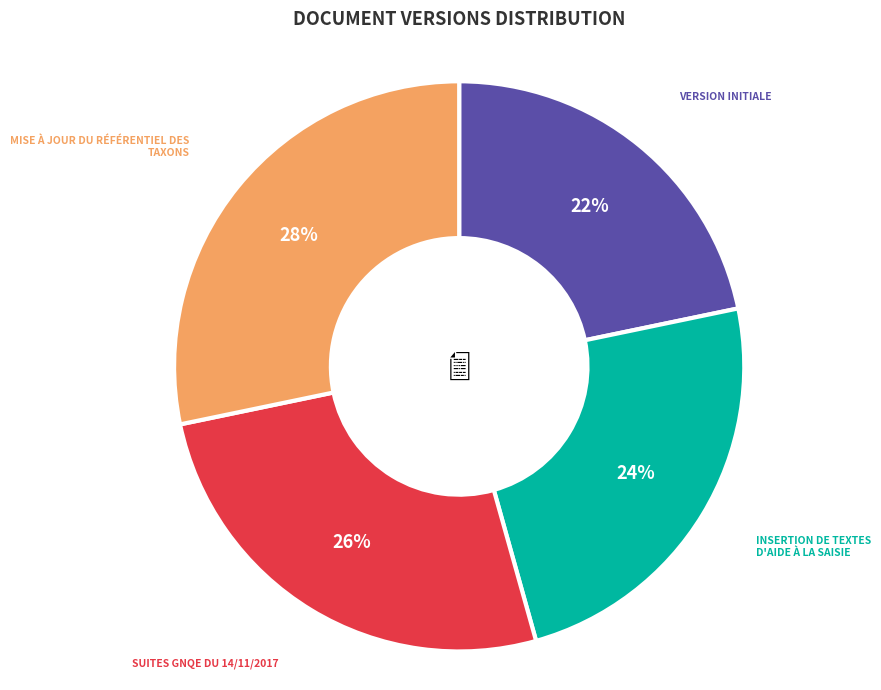

Is there a majority slice in this chart?

No